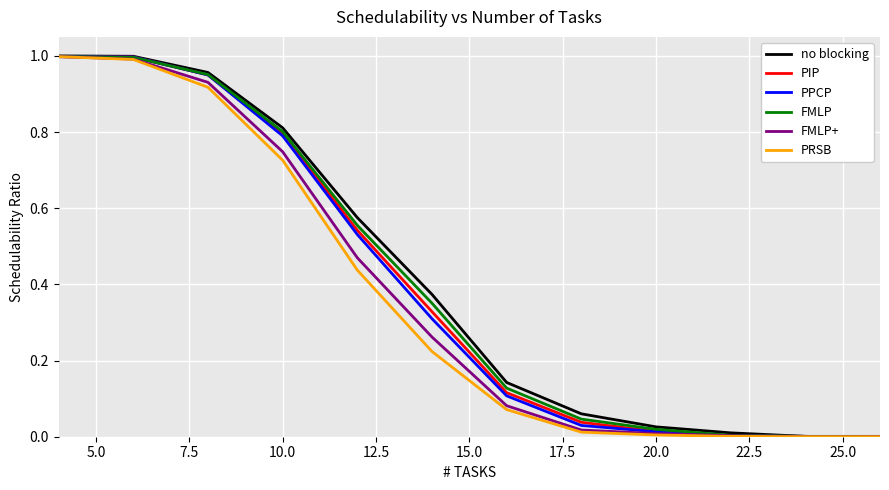

What is the label of the 4th point from the left?

10.0